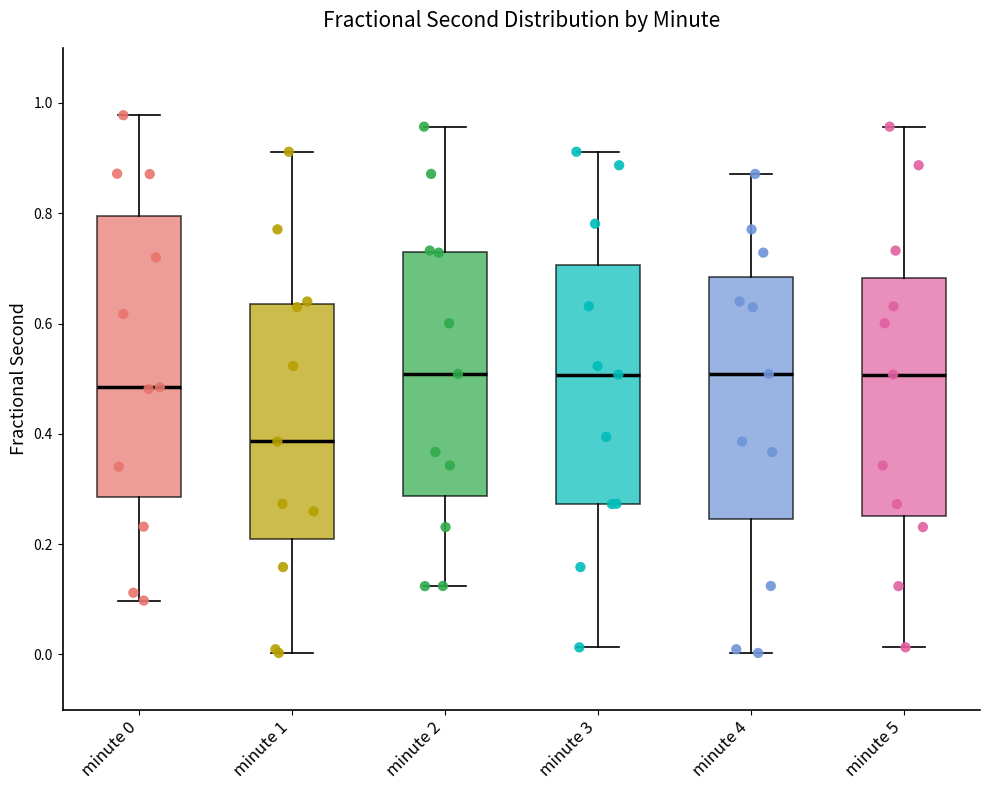

Comparing the boxes themselves (not the whiskers), which one is the tallest?

minute 0